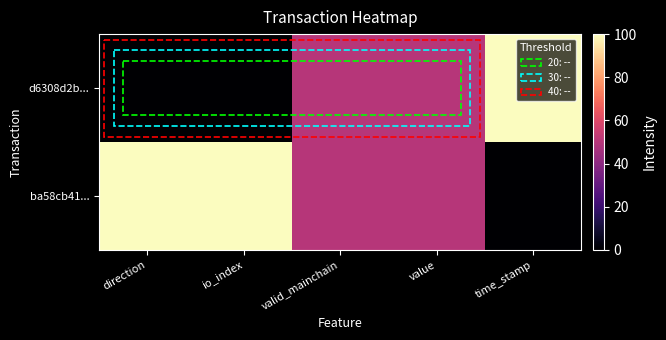

Reading left to right, list all the values displayed in this chart.

d6308d2b...: direction=0	io_index=0	valid_mainchain=50	value=50	time_stamp=100
ba58cb41...: direction=100	io_index=100	valid_mainchain=50	value=50	time_stamp=0